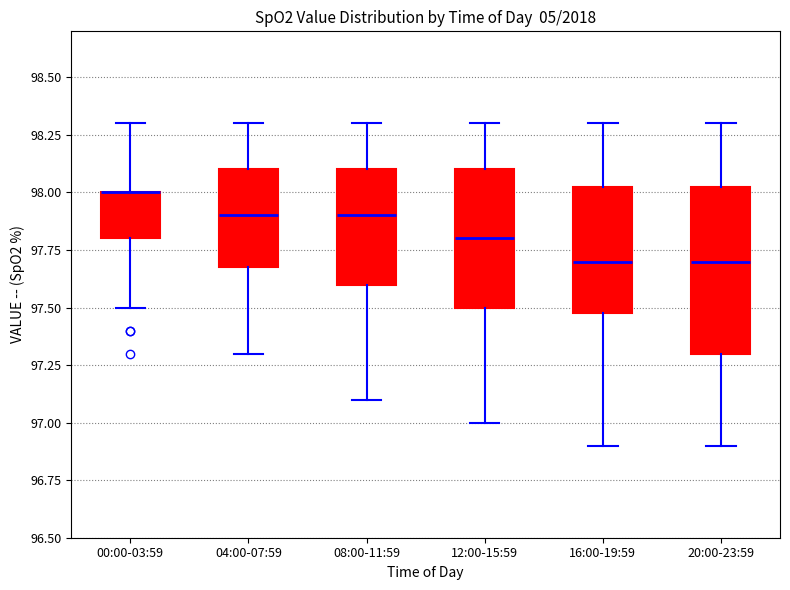

Reading left to right, read every box against the y-axis: the position of its median line, the range the box covers, and the ends of its whiskers. The values are not printed on the chart, so give them approximately, as read against the axis.

00:00-03:59: median 98.00 (drawn on the box's upper edge), box 97.80 to 98.00, whiskers 97.50 to 98.30
04:00-07:59: median 97.90, box 97.70 to 98.10, whiskers 97.30 to 98.30
08:00-11:59: median 97.90, box 97.60 to 98.10, whiskers 97.10 to 98.30
12:00-15:59: median 97.80, box 97.50 to 98.10, whiskers 97.00 to 98.30
16:00-19:59: median 97.70, box 97.50 to 98.05, whiskers 96.90 to 98.30
20:00-23:59: median 97.70, box 97.30 to 98.05, whiskers 96.90 to 98.30